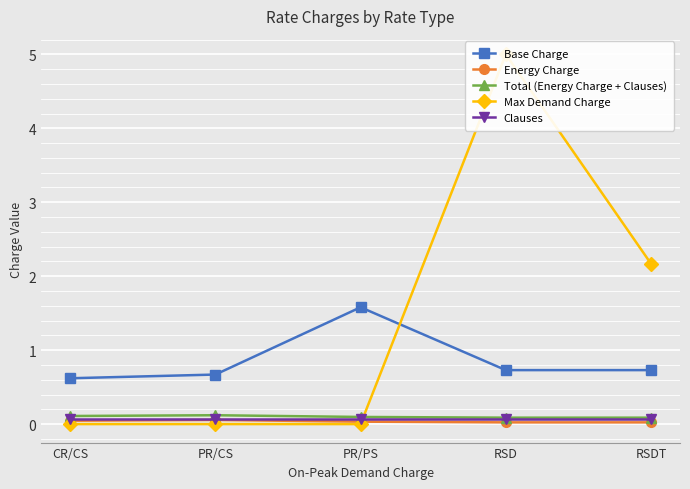

How many distinct data groups are displayed?

5